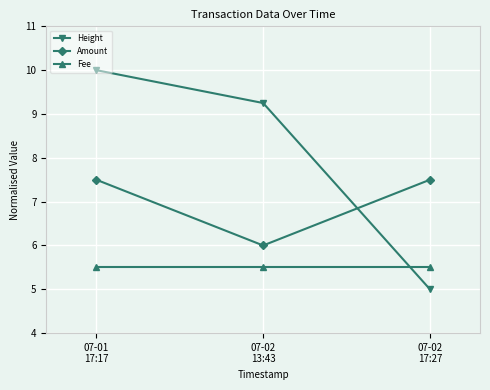

How many Height values are between 5 and 10?

3